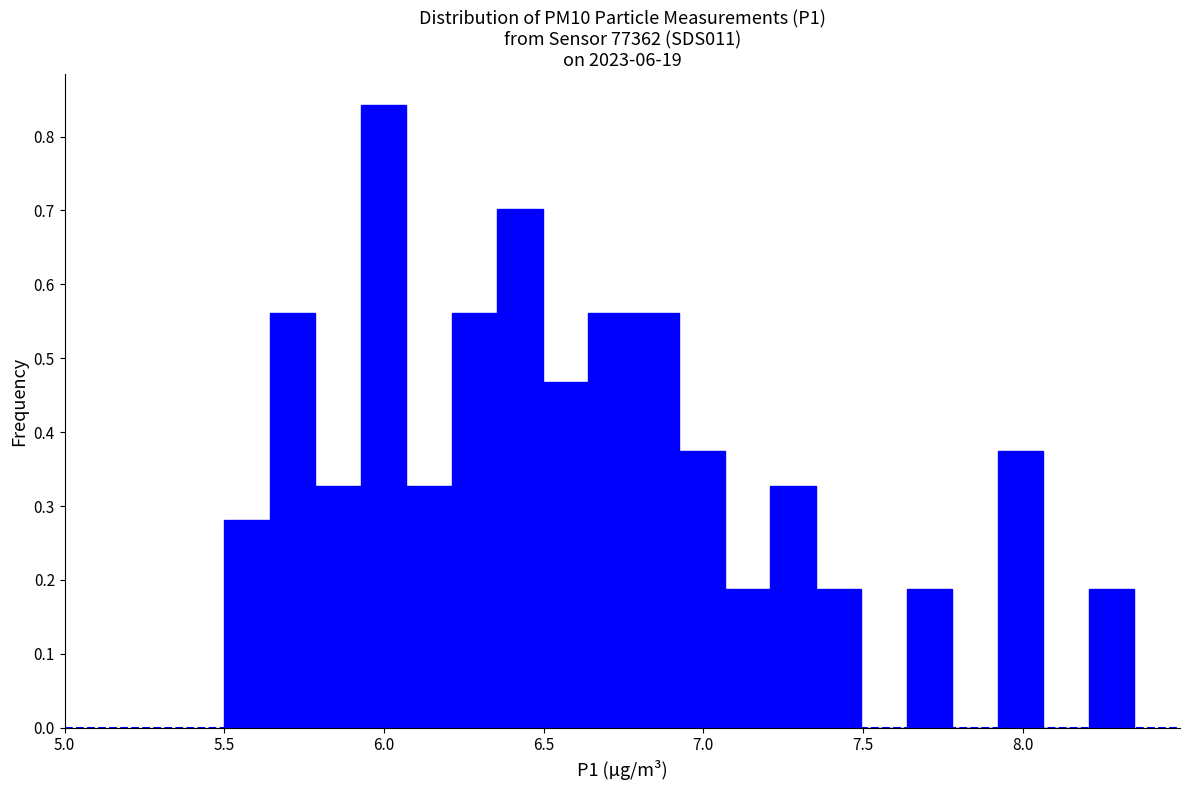

Read against the x-axis, roughly where is the centre of the tallest bar?

6.00